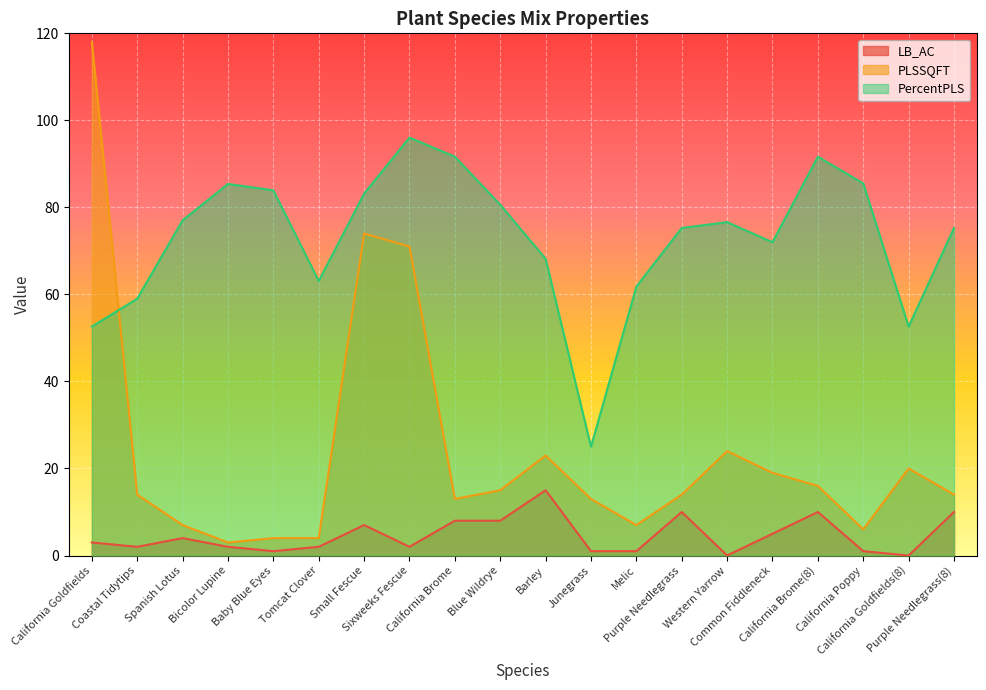

True or false: PLSSQFT and PercentPLS intersect in this chart.

True